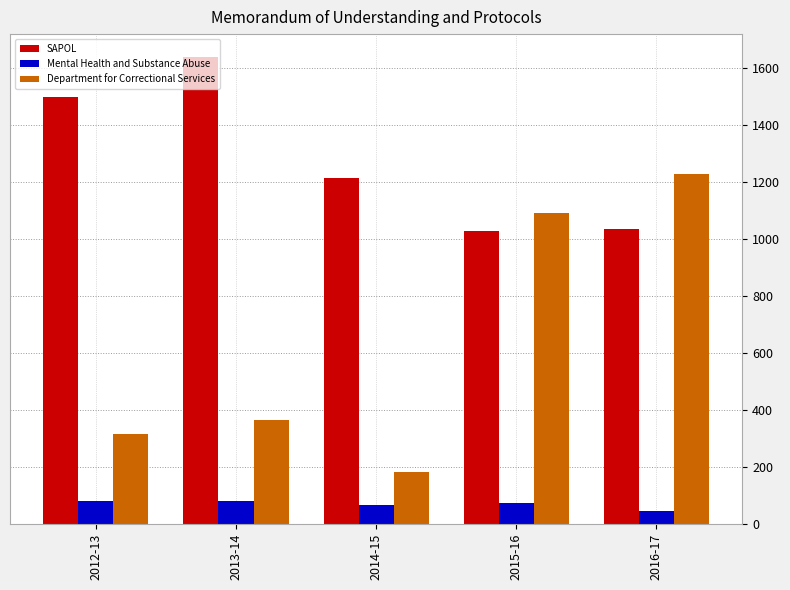

What are all the series names shown in the legend?

SAPOL, Mental Health and Substance Abuse, Department for Correctional Services